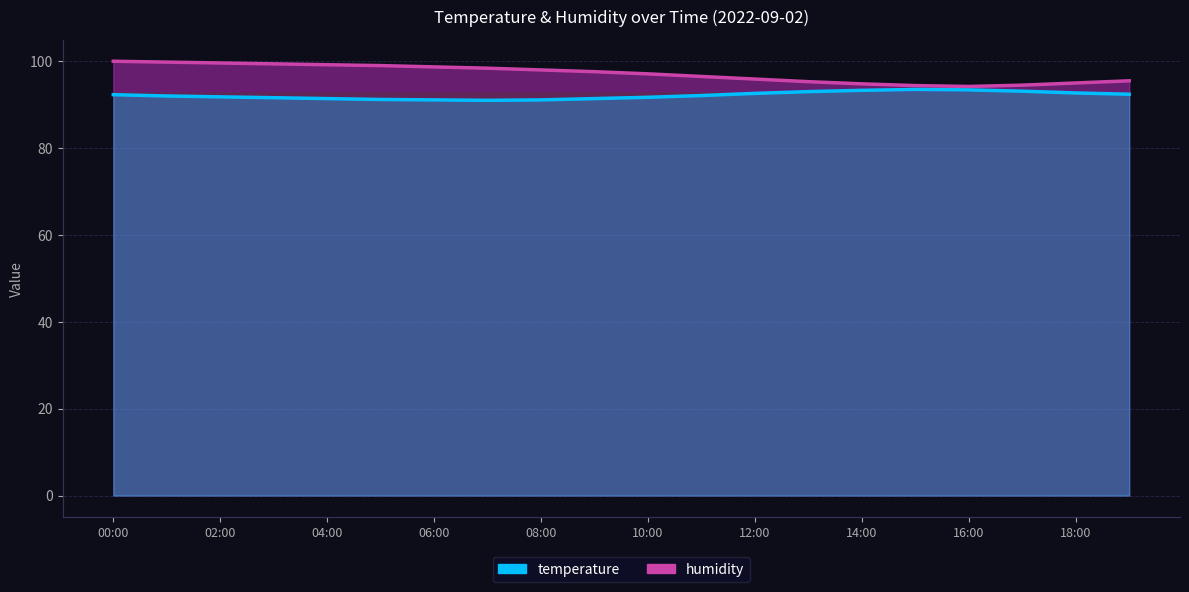

Where does the humidity series first go above 97?

00:00